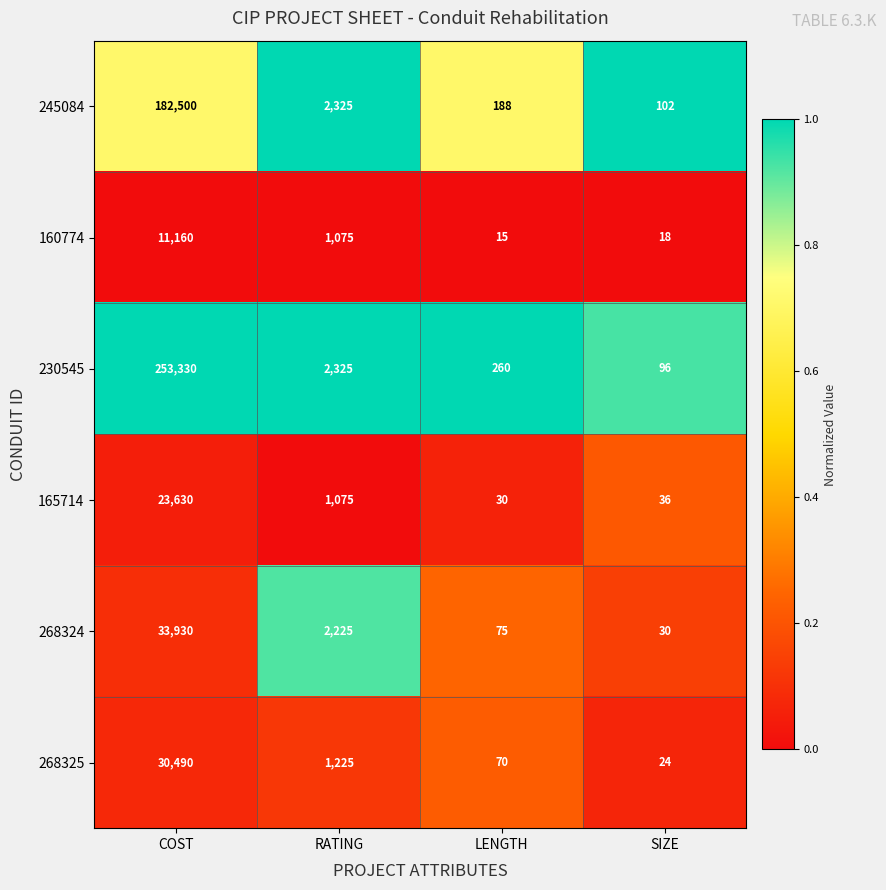

The value of 230545 at RATING is 3579. True or false?

False